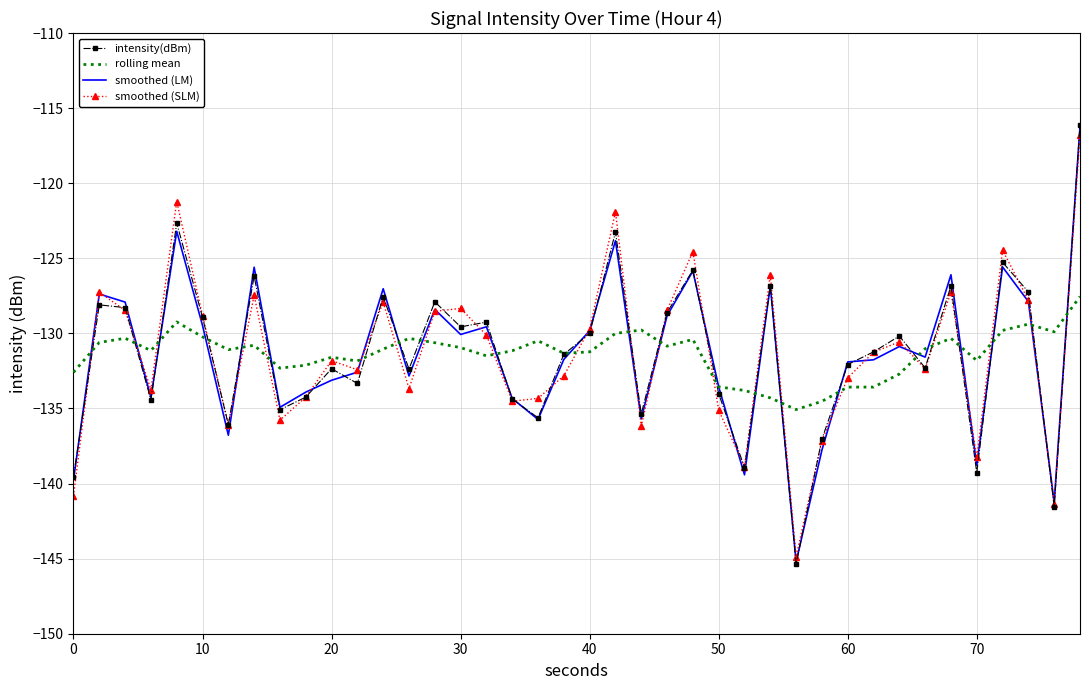

Which series has the largest range (max minus min)?

intensity(dBm)